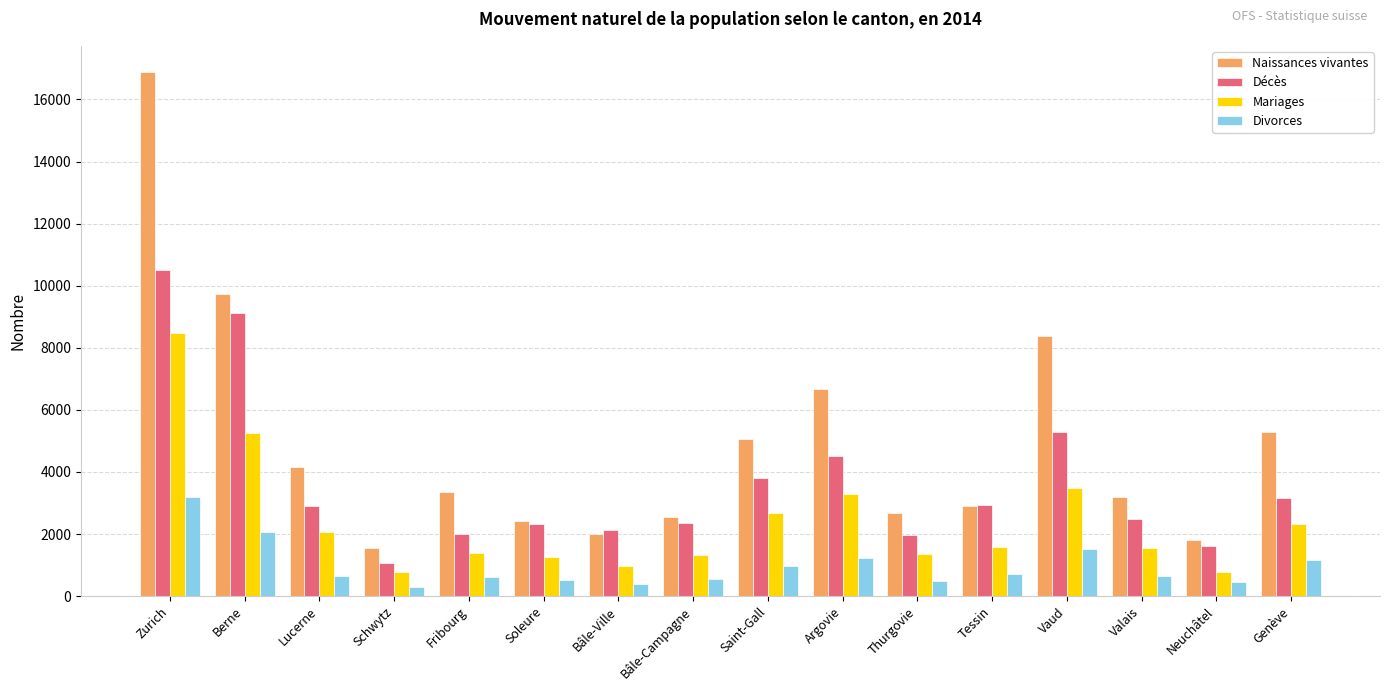

Read the Mariages value at Fribourg.

1390